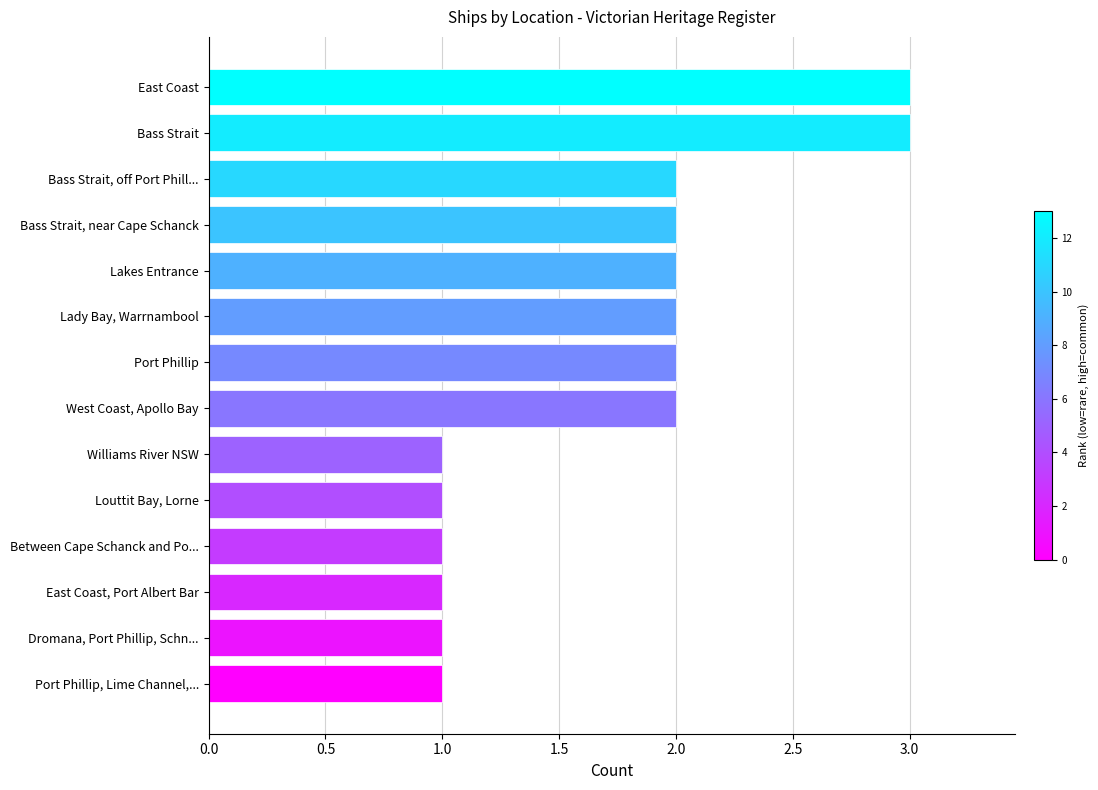

What is the smallest value displayed?

1